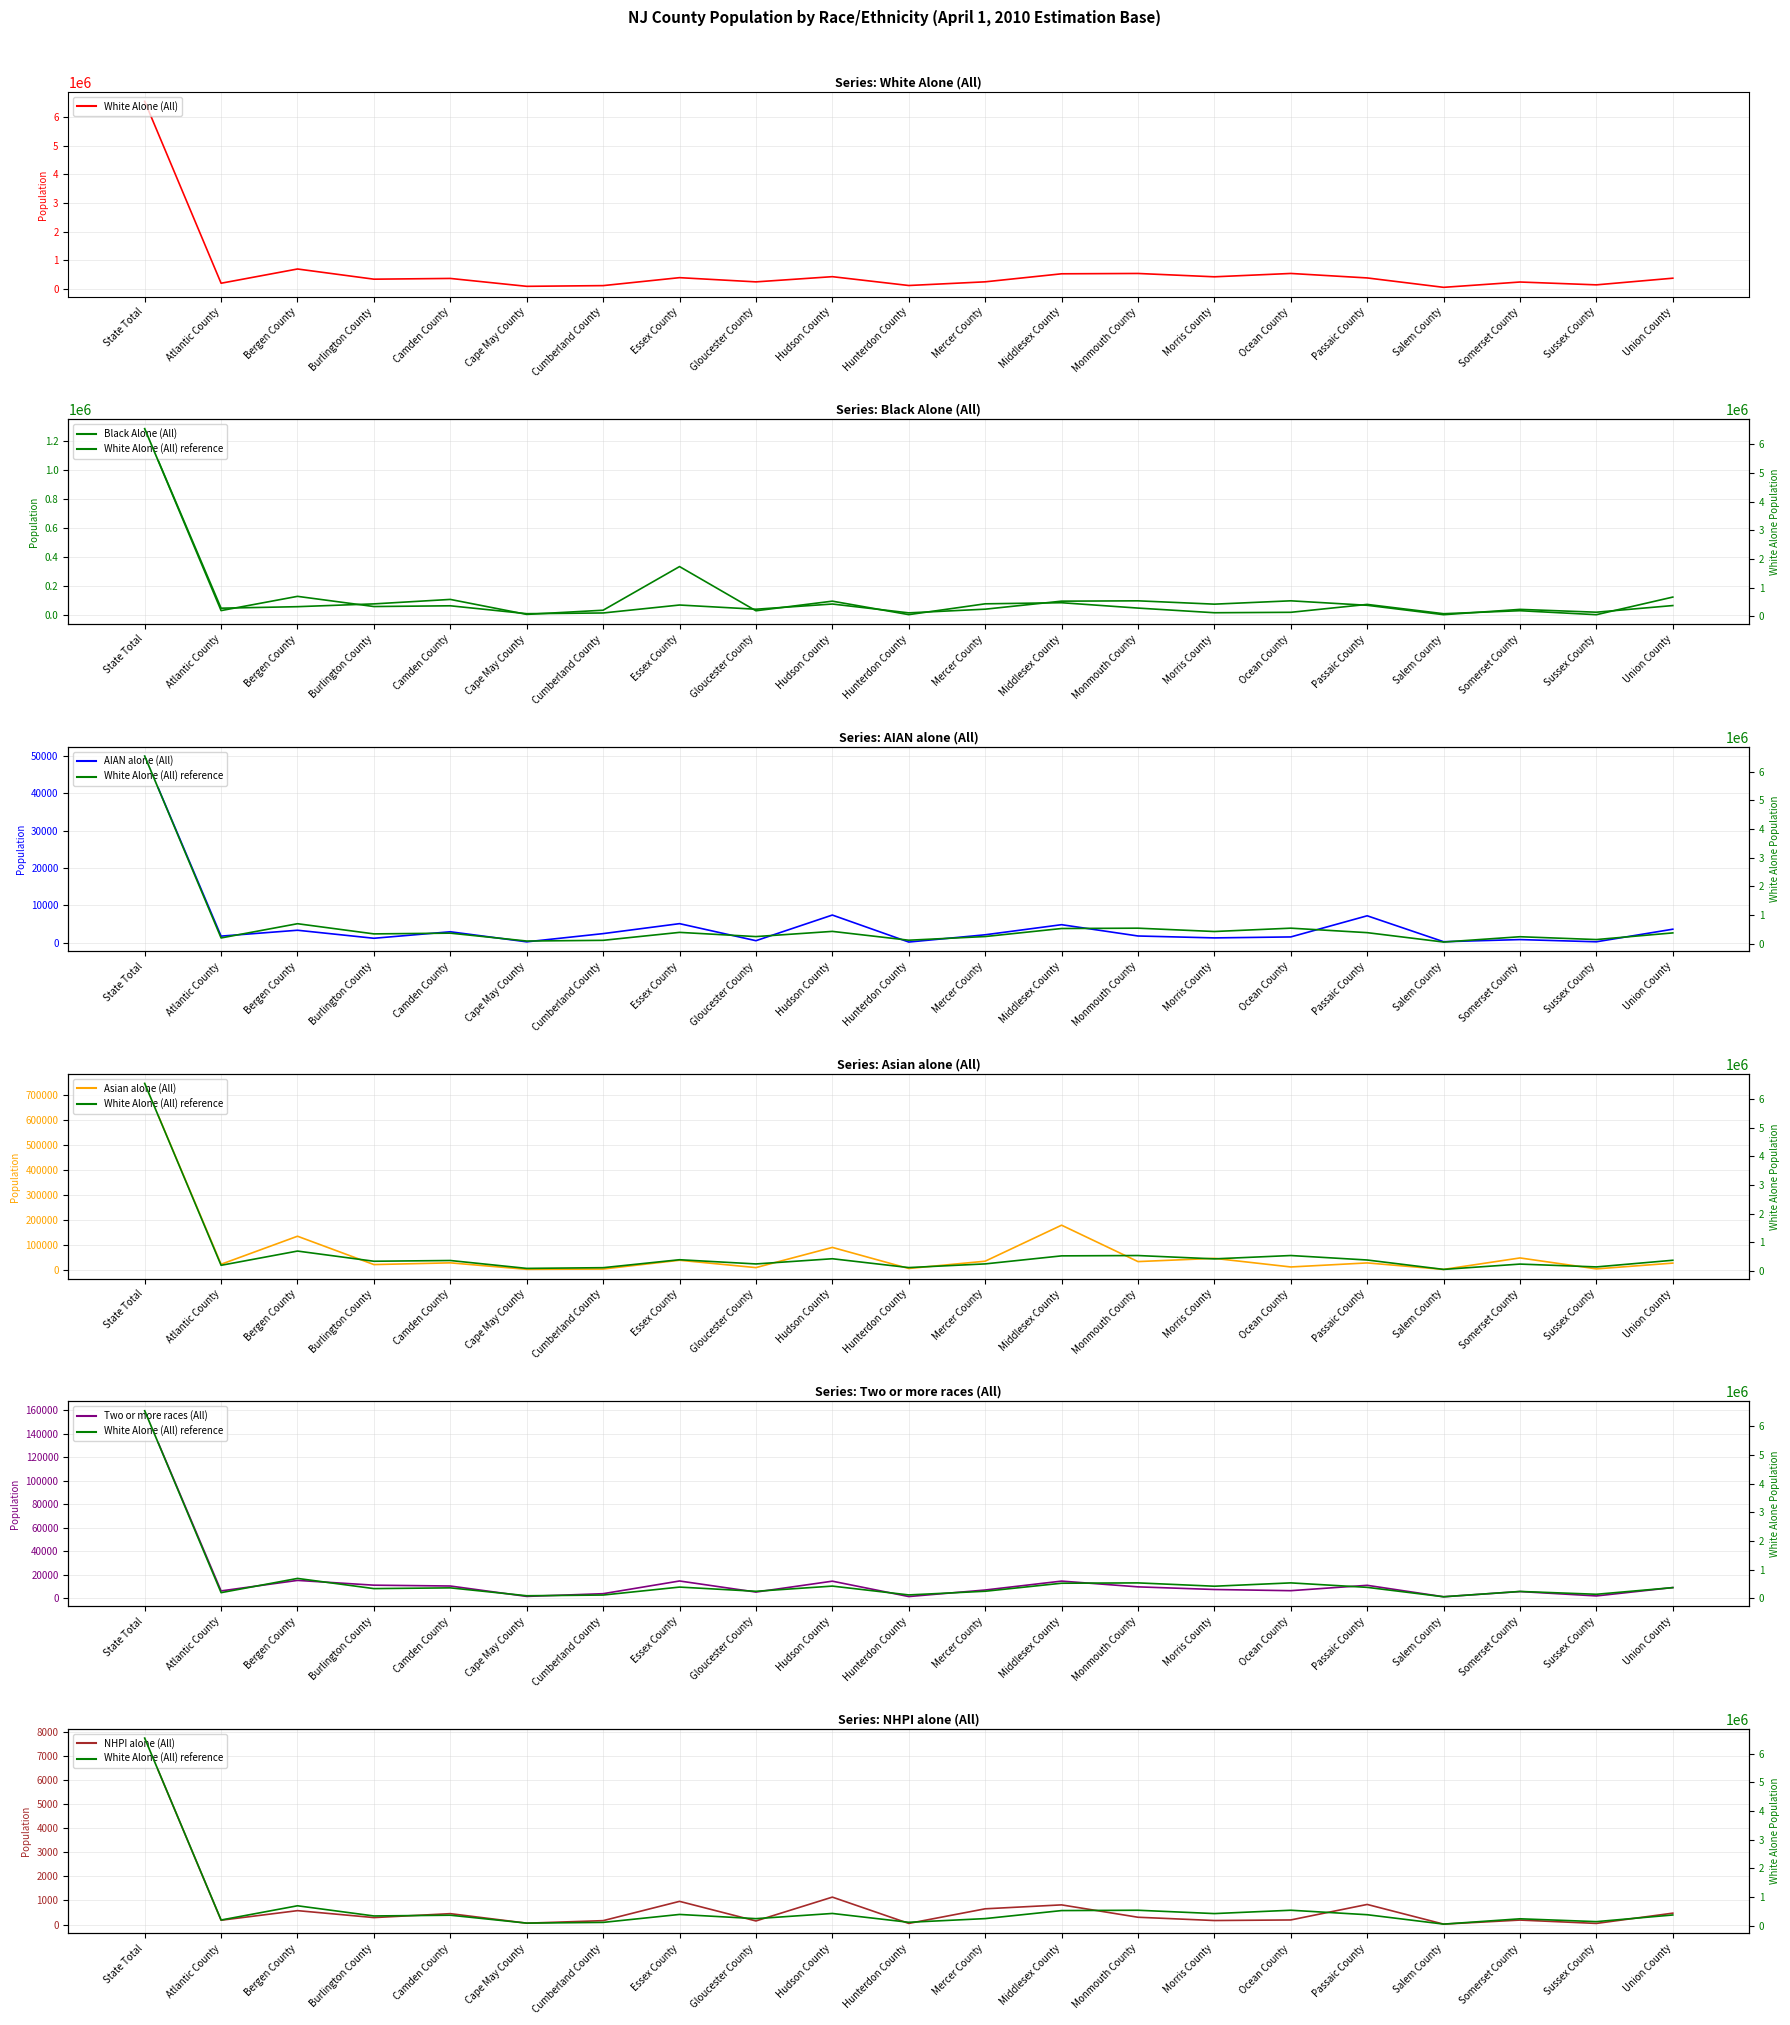

Which category has the lowest value in the AIAN alone (All) series?

Hunterdon County